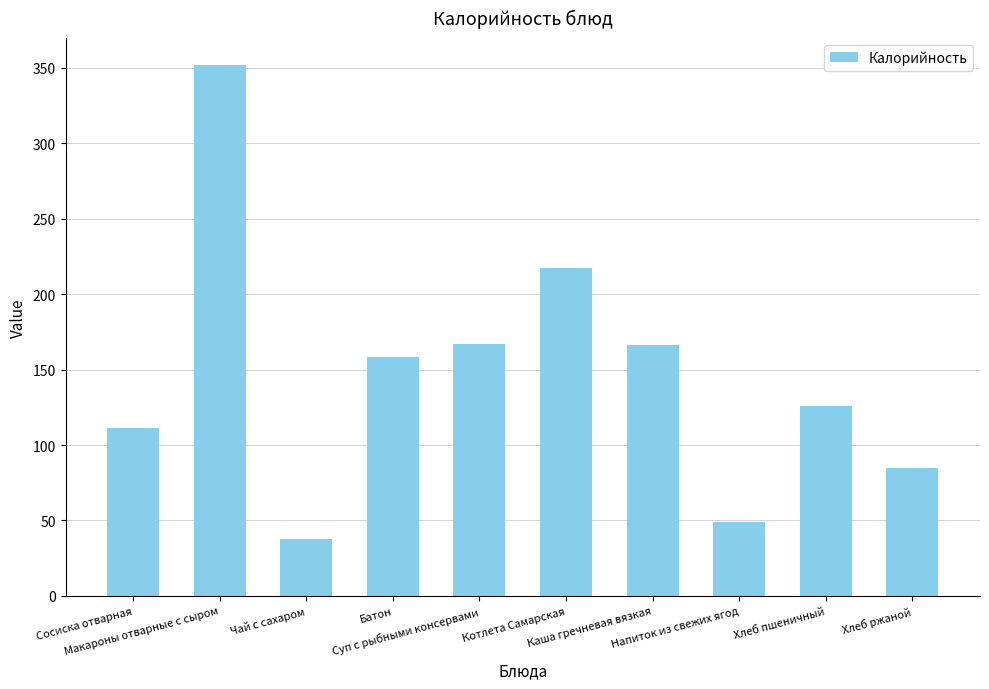

The chart shows a value of 352 at Макароны отварные с сыром. True or false?

True